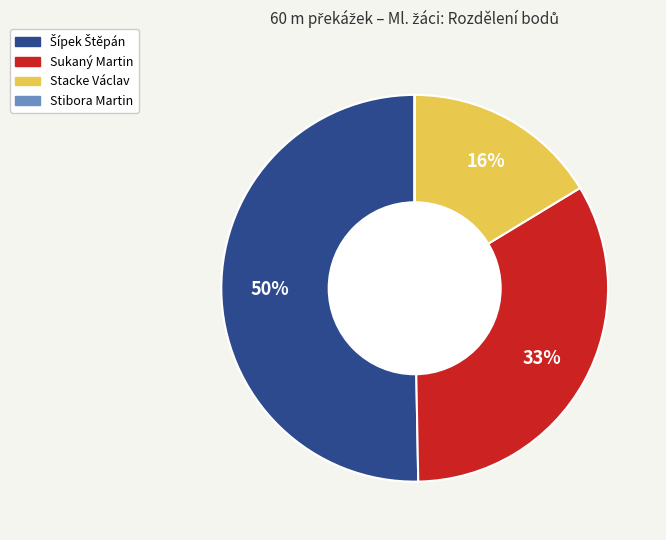

To the nearest percent, what portion does Sukaný Martin represent?

33%